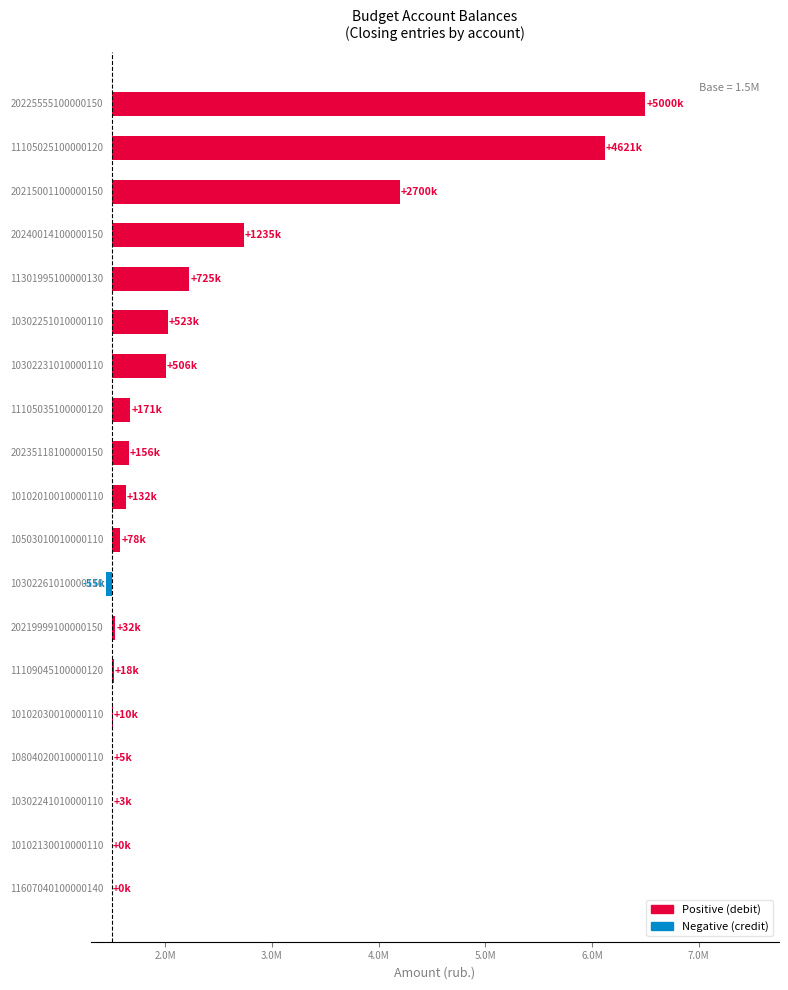

Is it true that the value at 17 is 2428430.8?

False